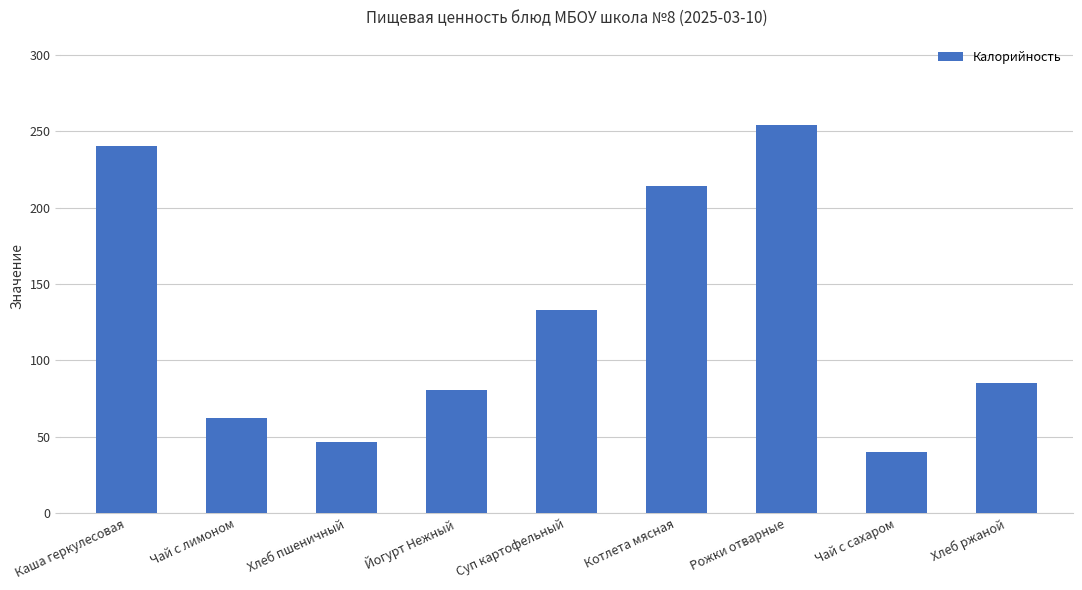

At which category does the chart reach its peak across all series?

Рожки отварные